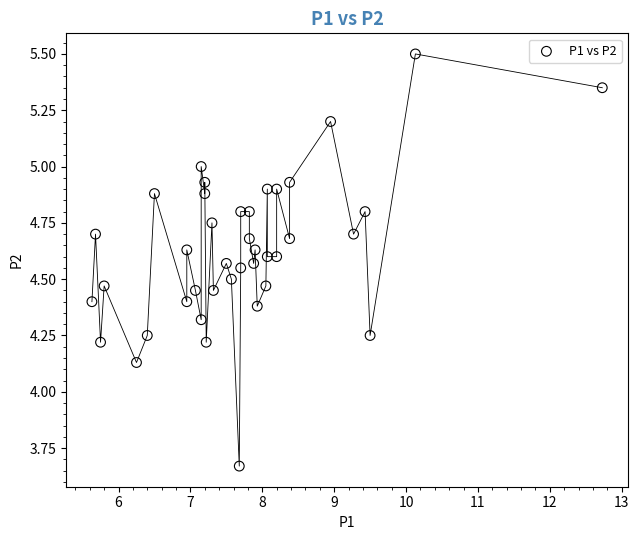

What is the range of Y values (max minus min)?

1.8